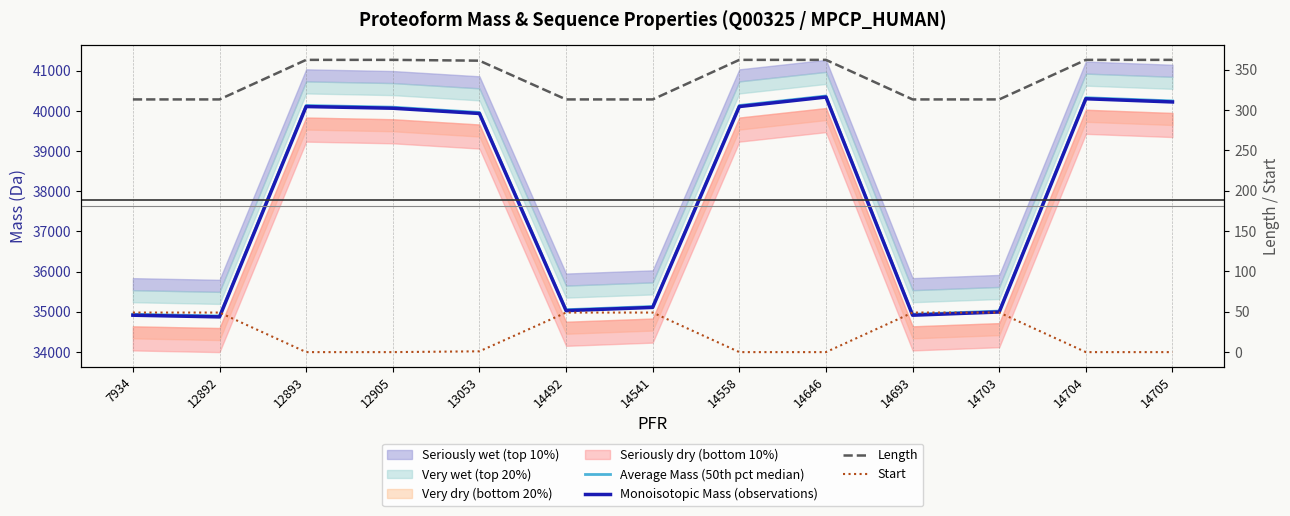

How many lines are shown in the chart?

4